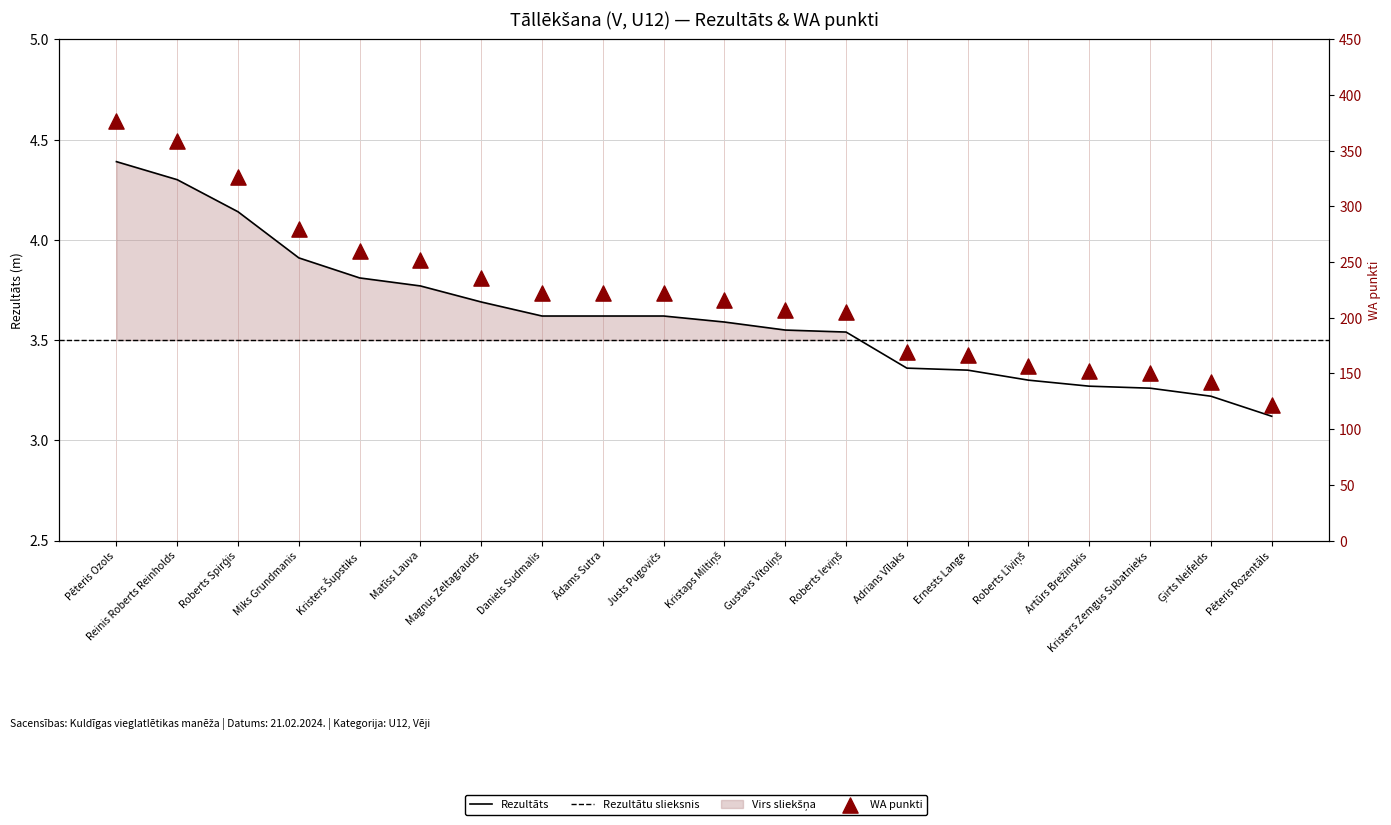

Is the value of WA at Ģirts Neifelds greater than the value of Rezultāts at Kristaps Miltiņš?

Yes